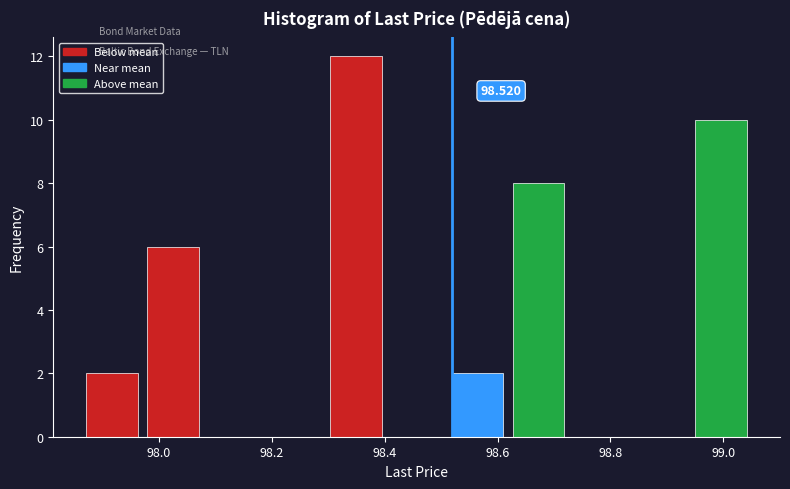

Which range on the x-axis has the tallest bar?

98.30 to 98.40